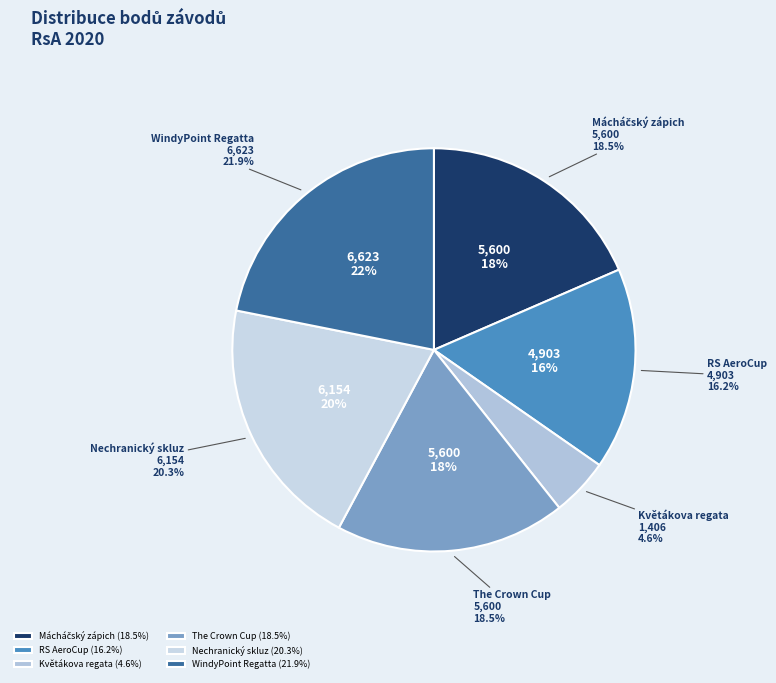

Is it true that 201329 is 7% of the pie?

False